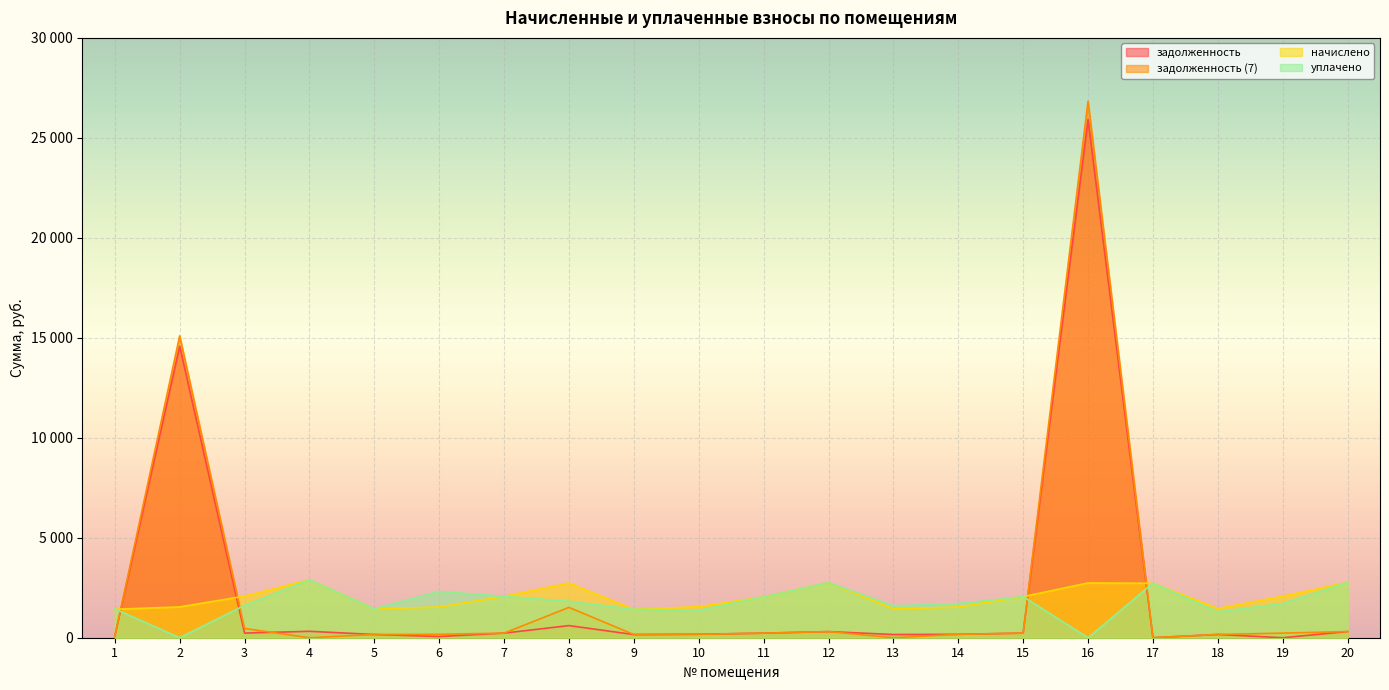

How many values in the уплачено series exceed 1712?

10